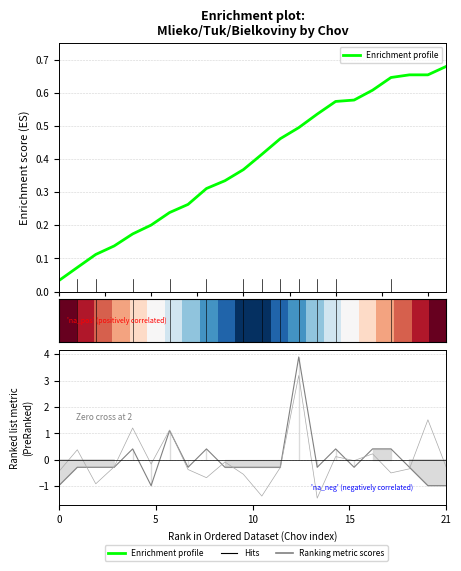

What is the label of the 22nd point from the left?

21